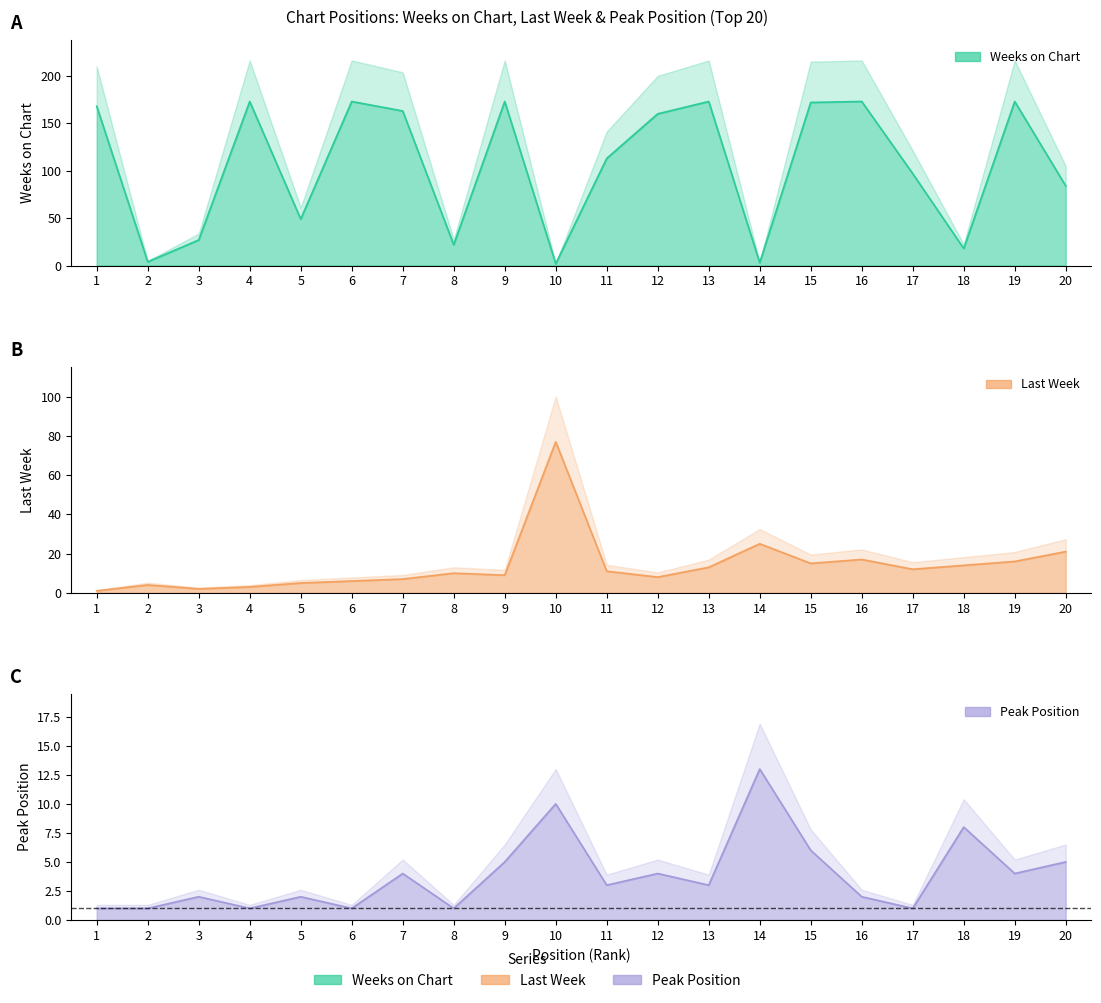

What are all the series names shown in the legend?

Last Week, Peak Position, Weeks on Chart